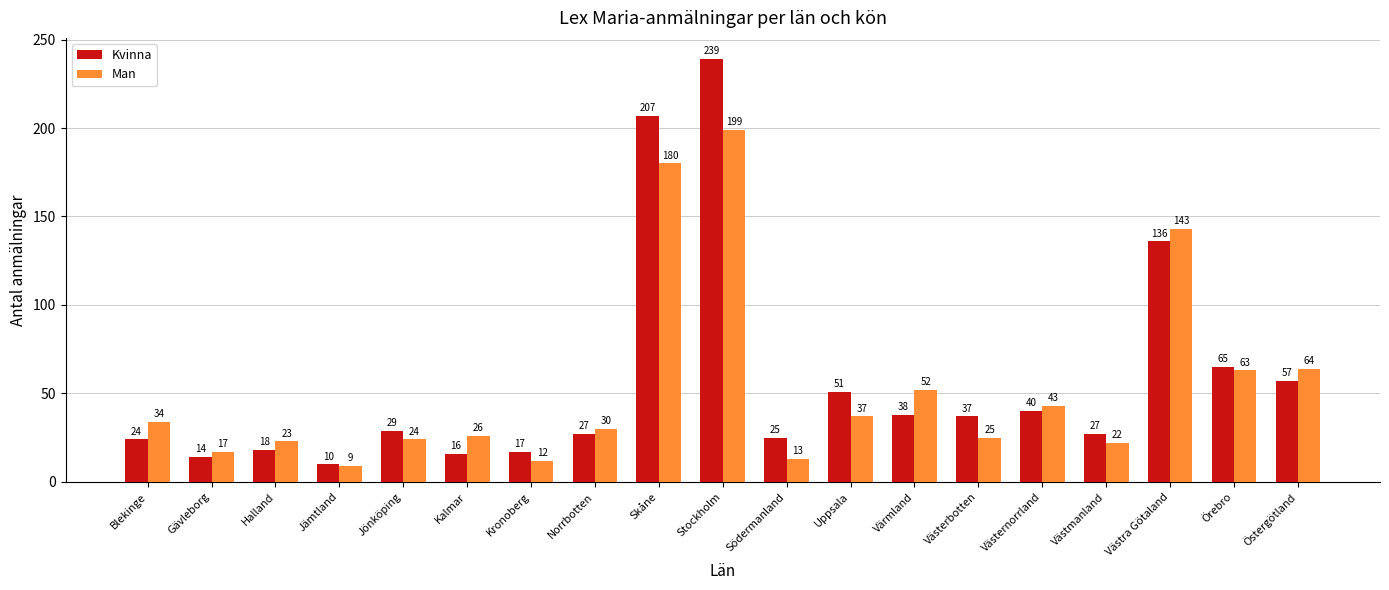

What is the maximum value for Kvinna?

239